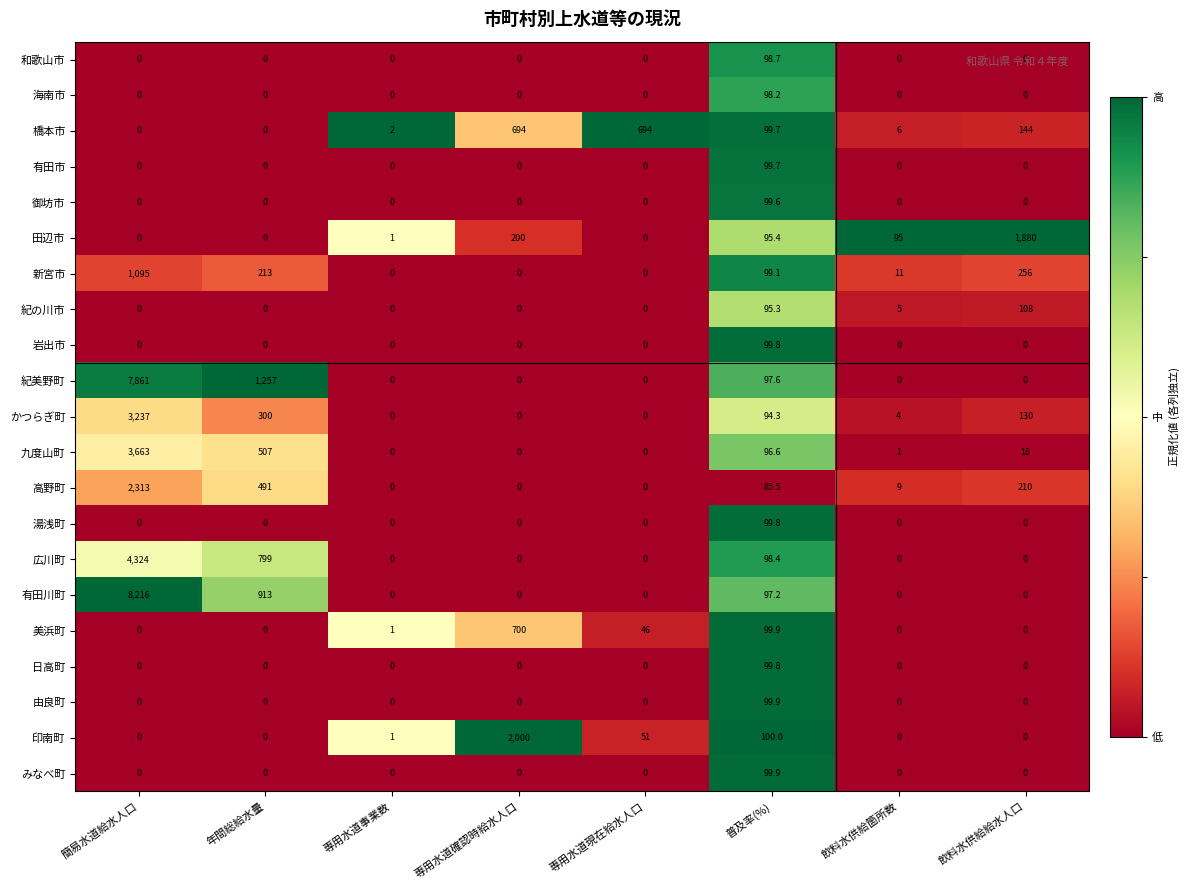

The value of 新宮市 at 年間総給水量 is 138.9. True or false?

False